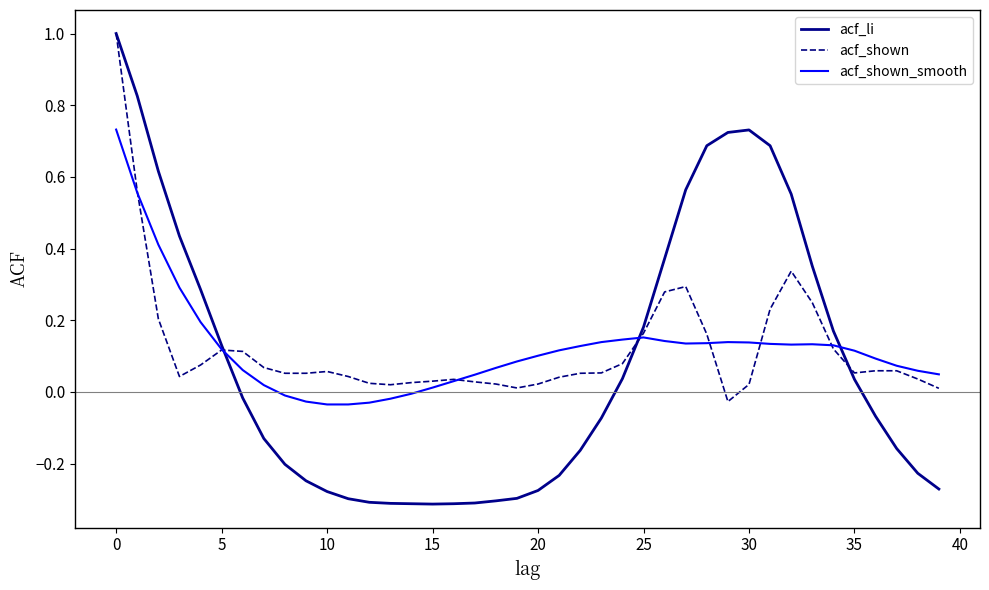

Which series has the widest spread of values?

acf_li